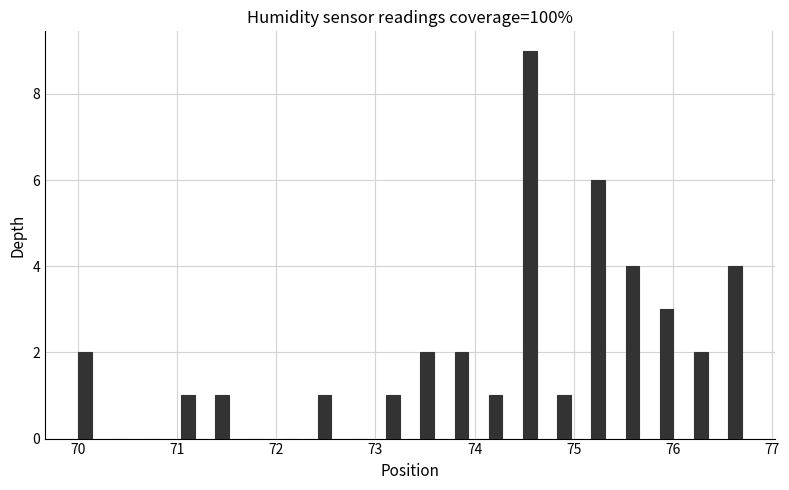

Read against the x-axis, roughly where is the centre of the tallest bar?

74.6